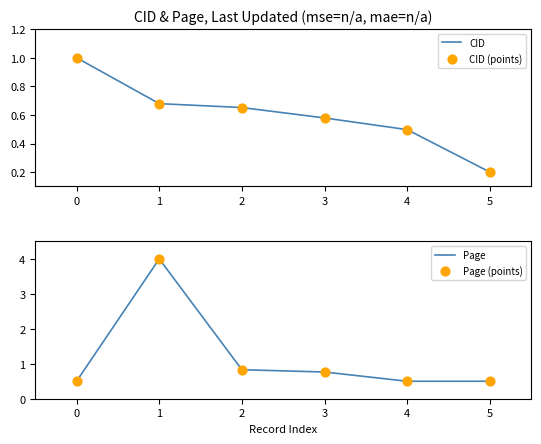

Which series reaches the maximum Y coordinate?

Page